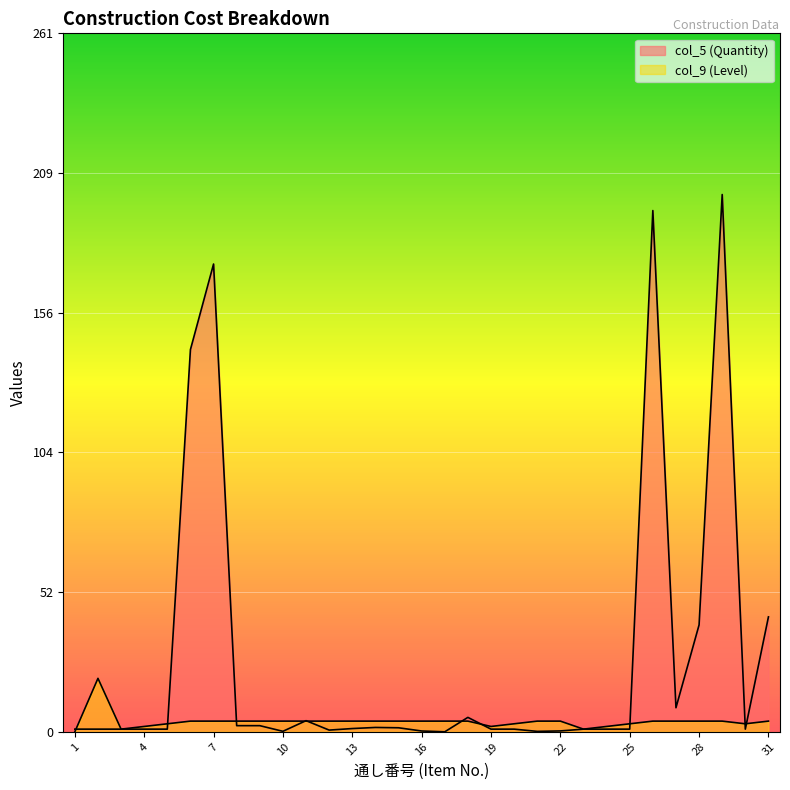

After their last crossing, which series has the higher values: col_5 (Quantity) or col_9 (Level)?

col_5 (Quantity)